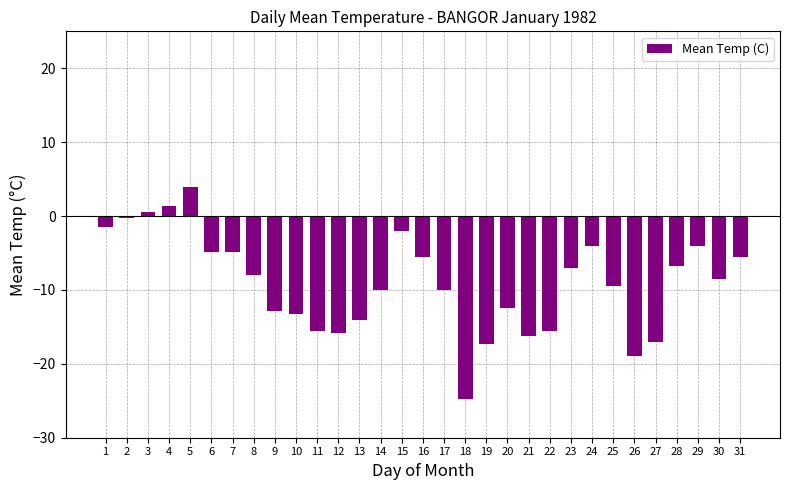

What is the approximate value at 6?

-4.8